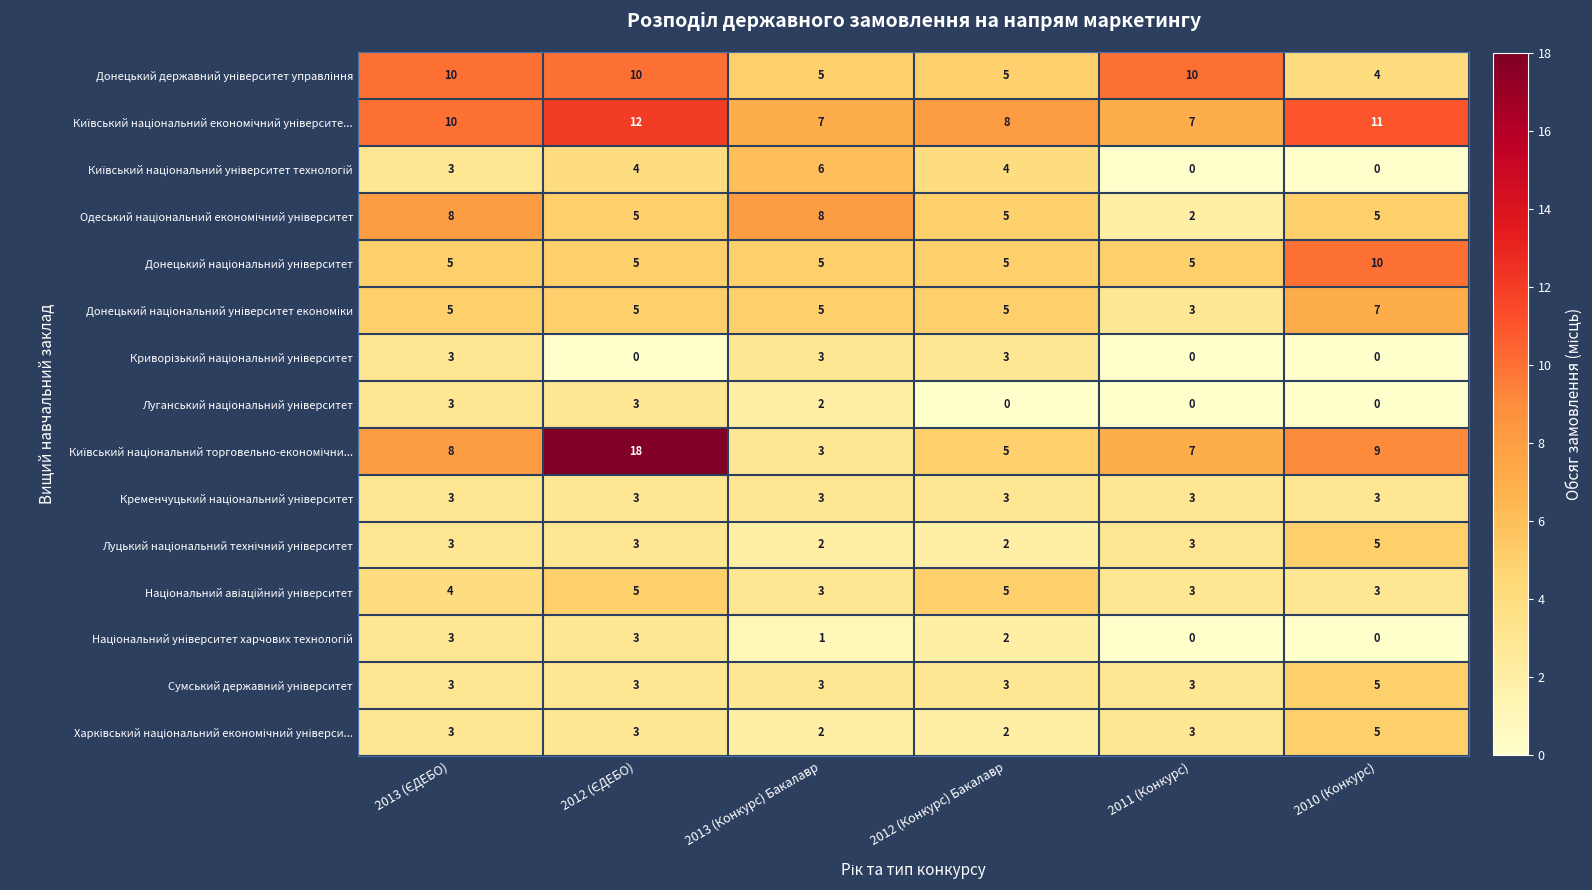

How many distinct data groups are displayed?

15